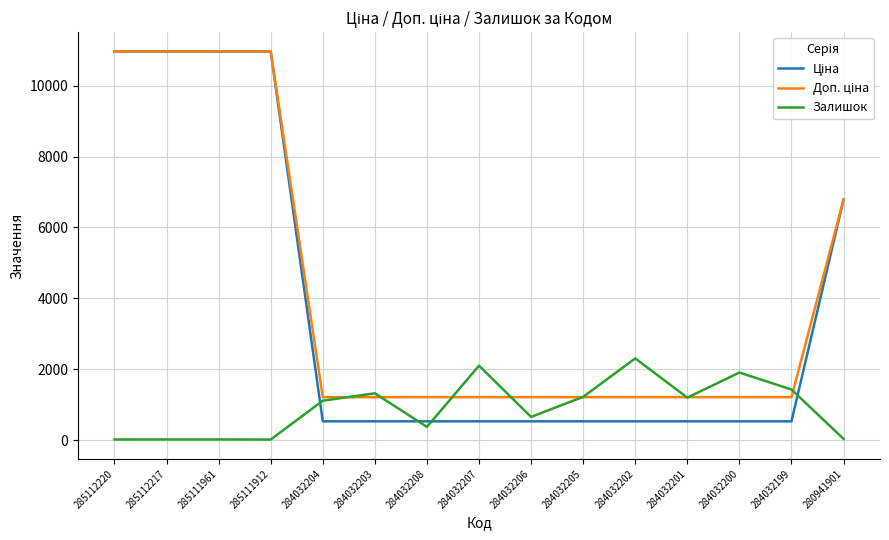

Between 284032204 and 284032207, which series saw the biggest shift?

Залишок